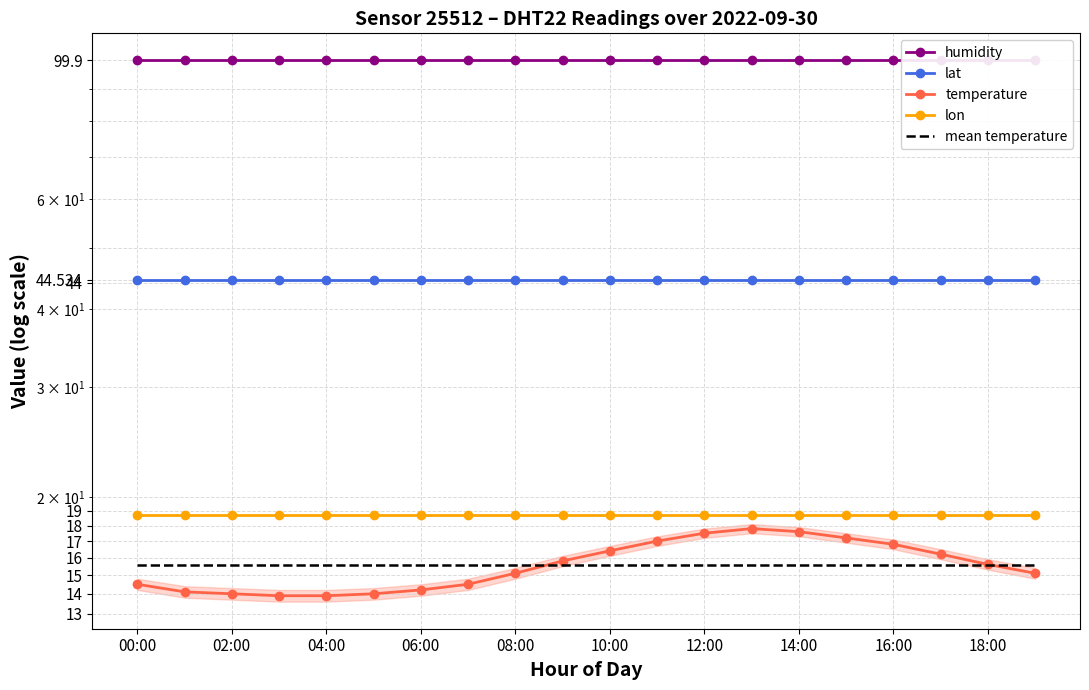

Is the value of lon at 10:00 greater than the value of lat at 00:00?

No